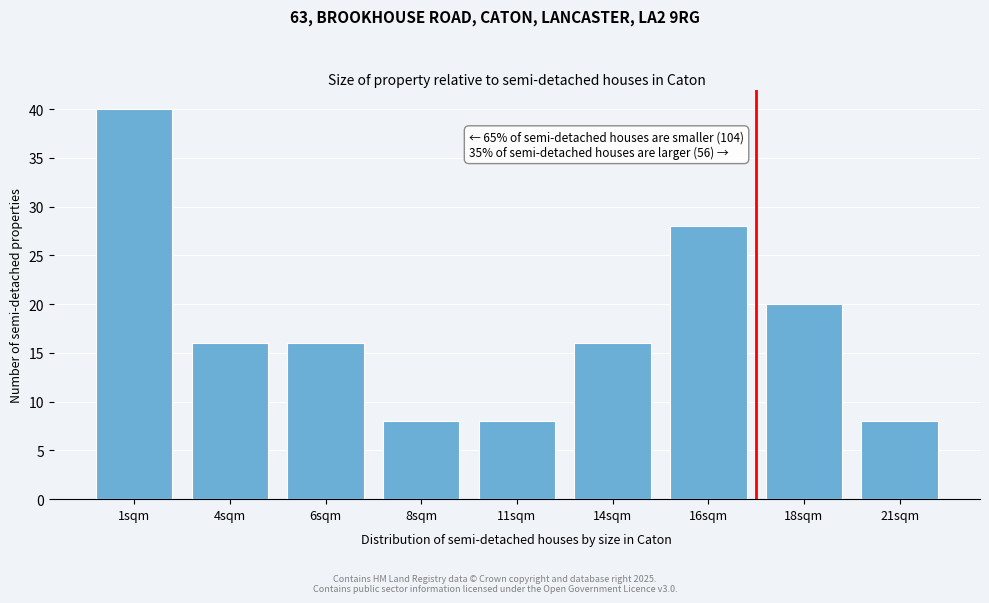

Reading left to right, list all the values displayed in this chart.

40	16	16	8	8	16	28	20	8